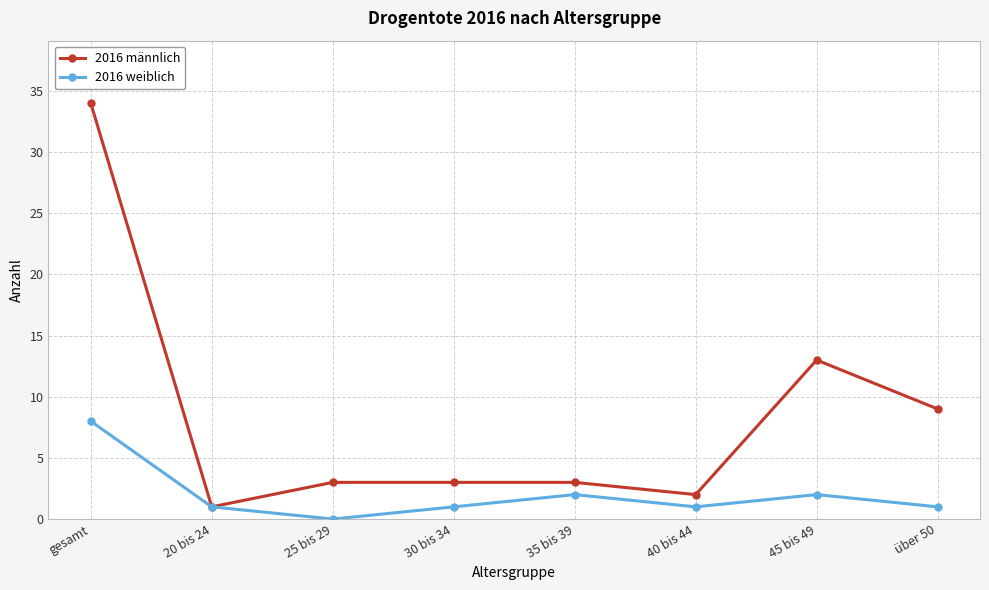

What is the label of the 3rd point from the left?

25 bis 29